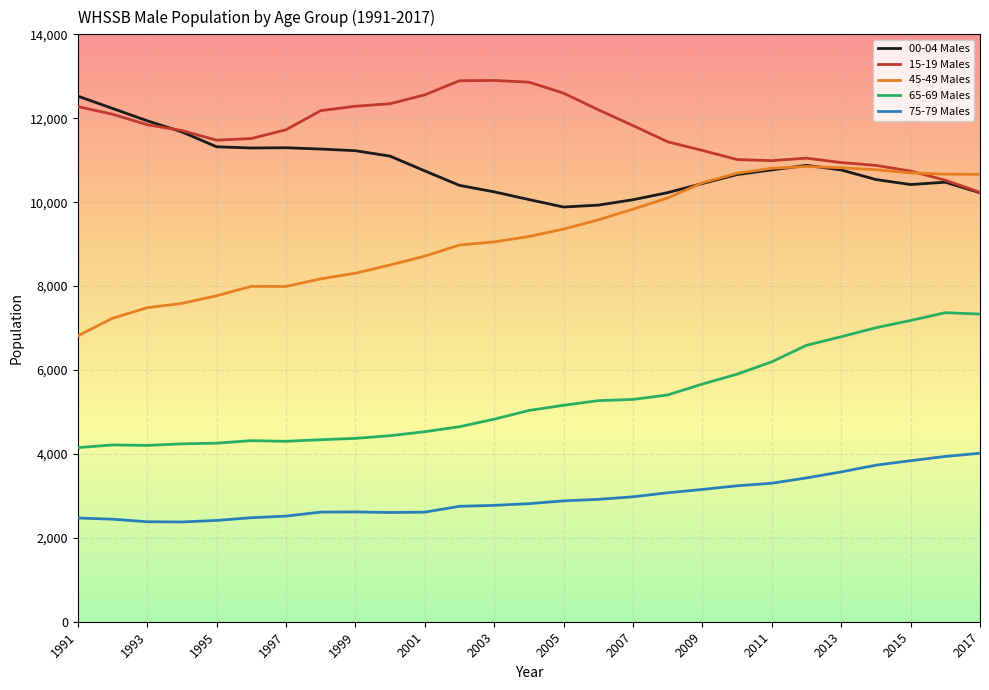

Is this an area chart (filled region under the line)?

No